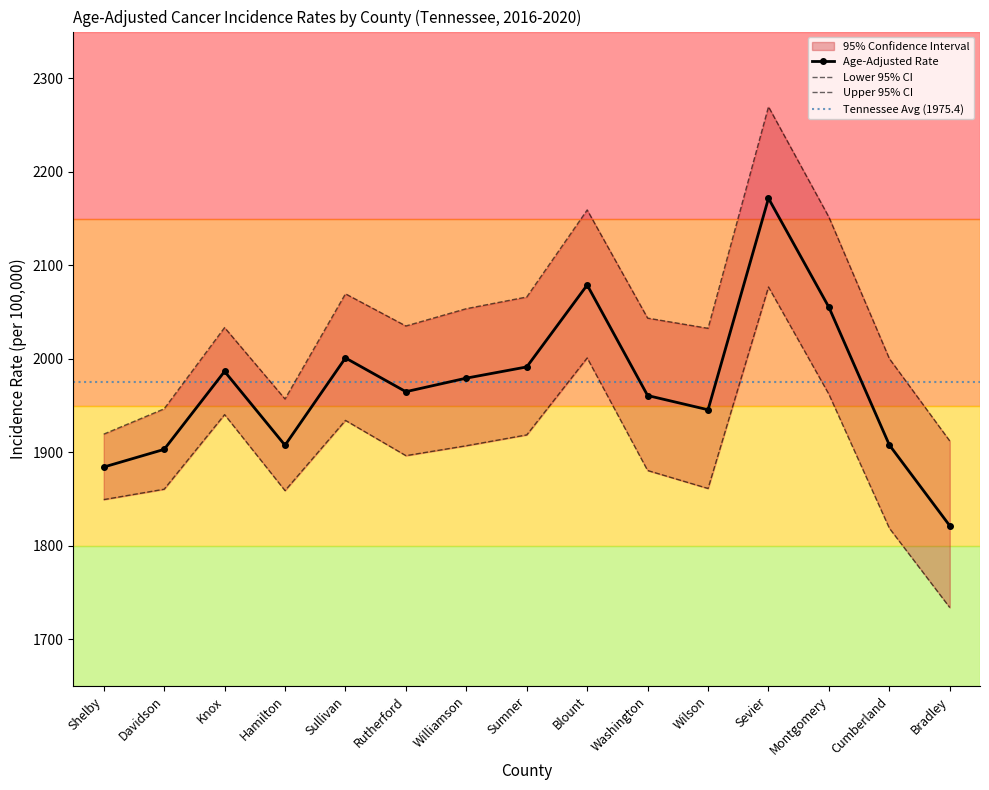

What is the approximate value of Lower 95% CI at Wilson?

1861.3